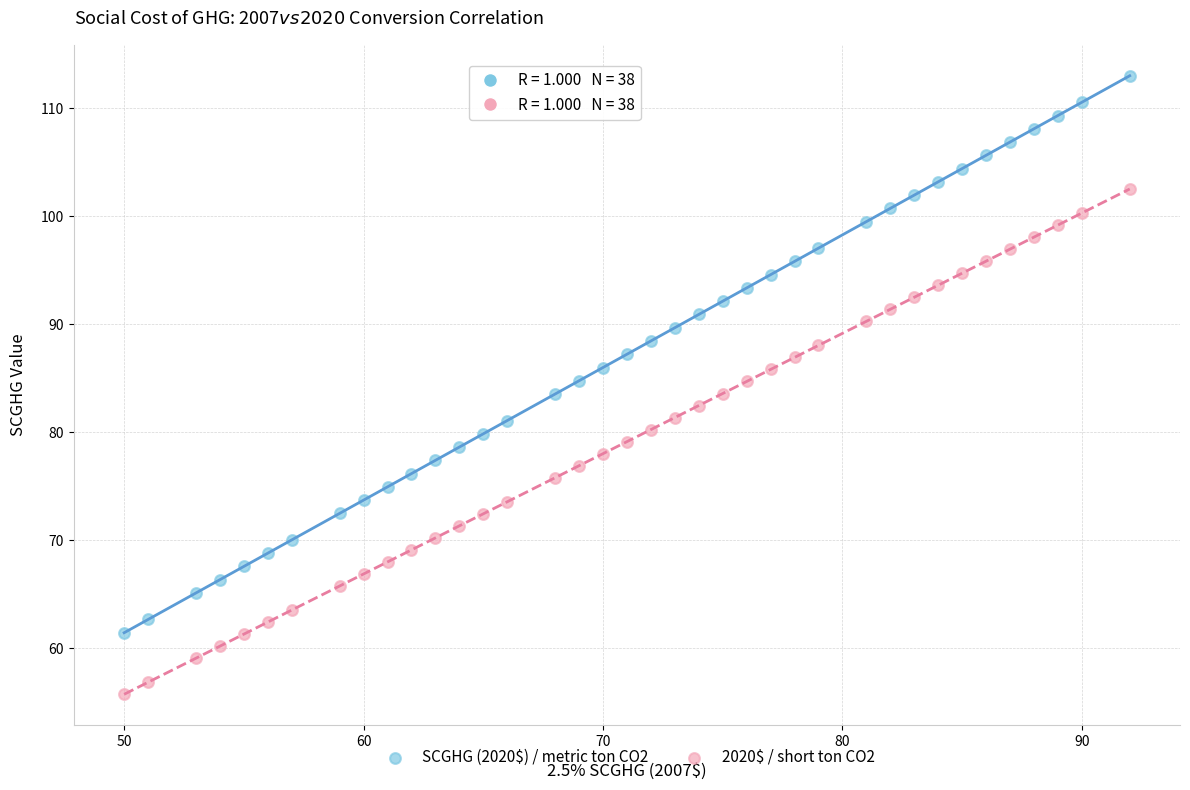

Which series reaches the minimum Y coordinate?

2020$ / short ton CO2